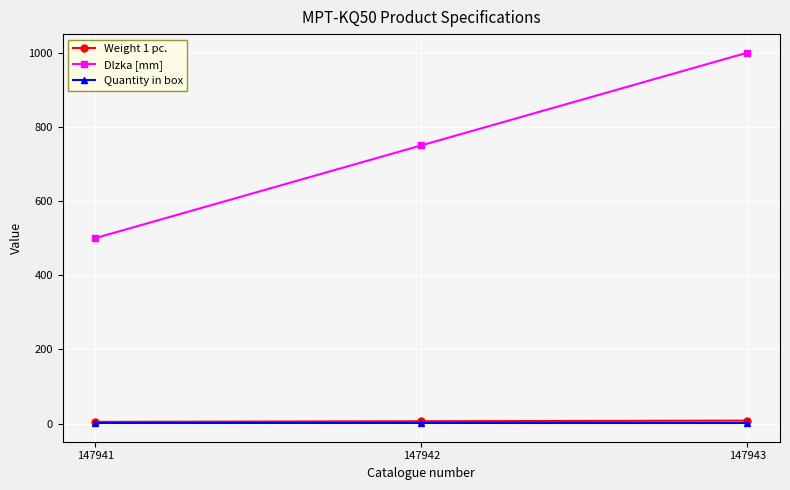

What is the greatest value displayed?

1000.0